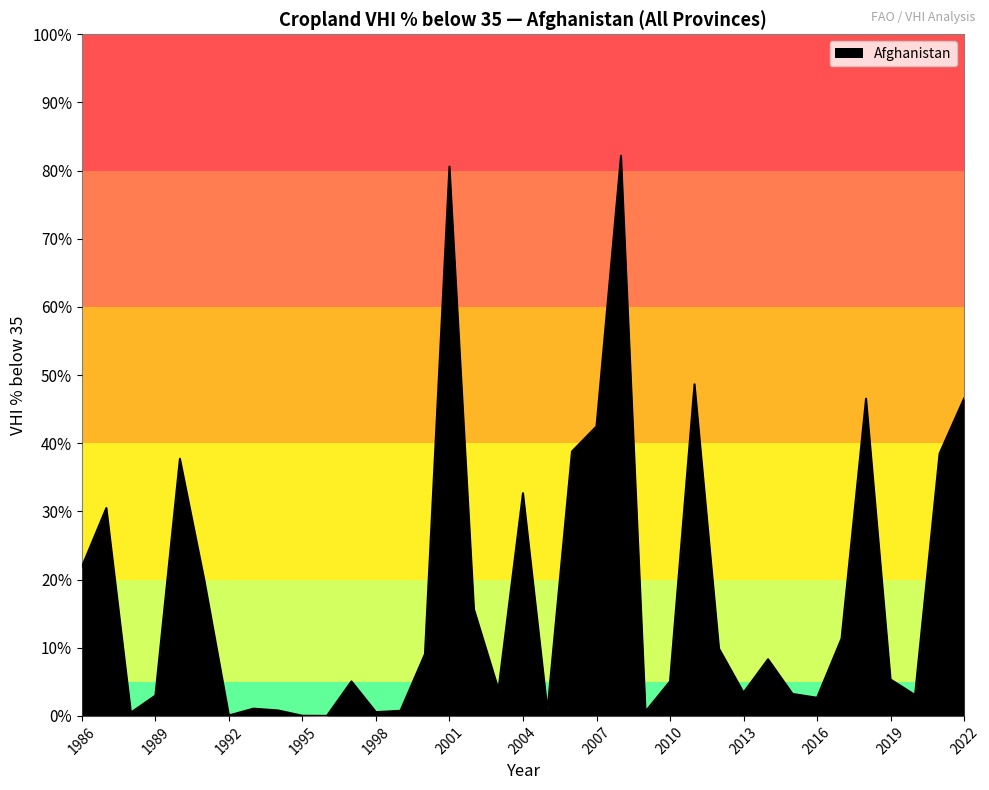

What is the maximum value shown in the chart?

82.2